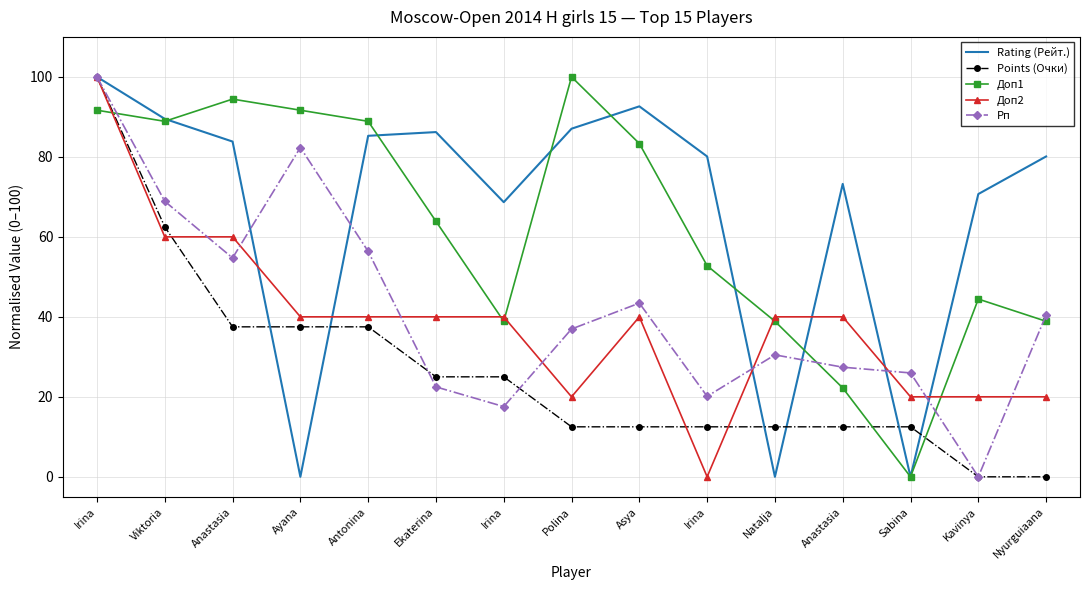

Reading right to left, what are all the values shown in this chart?

Rating (Рейт.): 80.1	70.7	0.0	73.2	0.0	80.1	92.6	87.0	68.7	86.2	85.3	0.0	83.8	89.5	100.0
Points (Очки): 0.0	0.0	12.5	12.5	12.5	12.5	12.5	12.5	25.0	25.0	37.5	37.5	37.5	62.5	100.0
Доп1: 38.9	44.4	0.0	22.2	38.9	52.8	83.3	100.0	38.9	63.9	88.9	91.7	94.4	88.9	91.7
Доп2: 20.0	20.0	20.0	40.0	40.0	0.0	40.0	20.0	40.0	40.0	40.0	40.0	60.0	60.0	100.0
Рп: 40.5	0.0	26.0	27.4	30.5	20.1	43.4	37.0	17.6	22.5	56.4	82.3	54.7	68.9	100.0